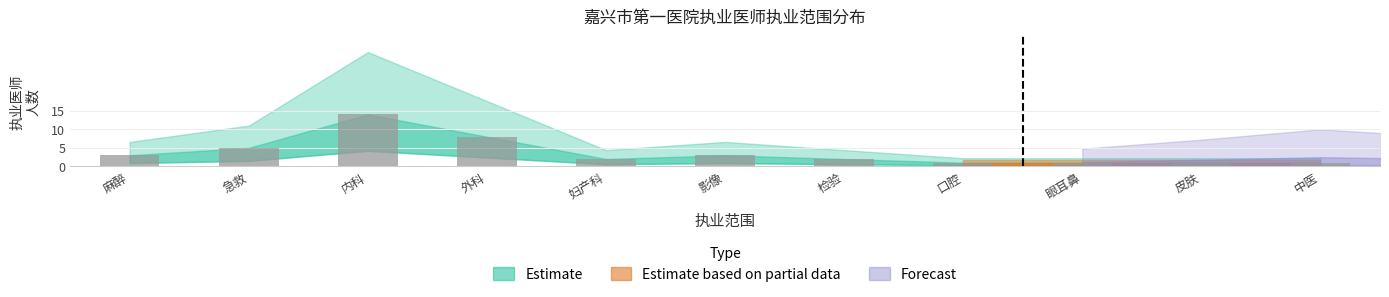

The value at 口腔 is 1. True or false?

True